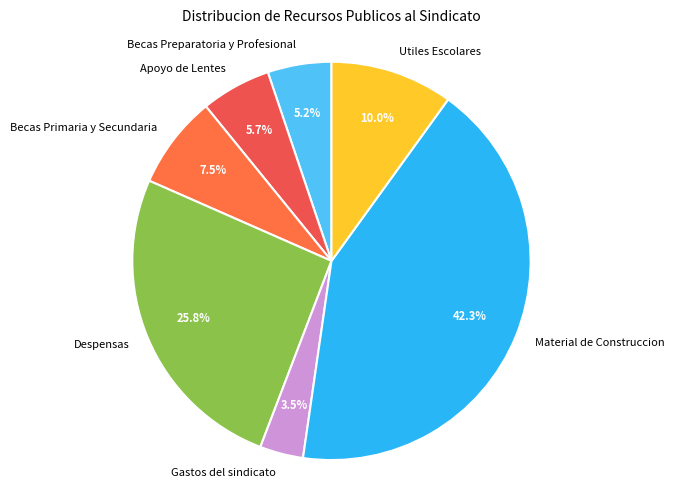

To the nearest percent, what is the difference between the largest and smallest slice percentages?

39%